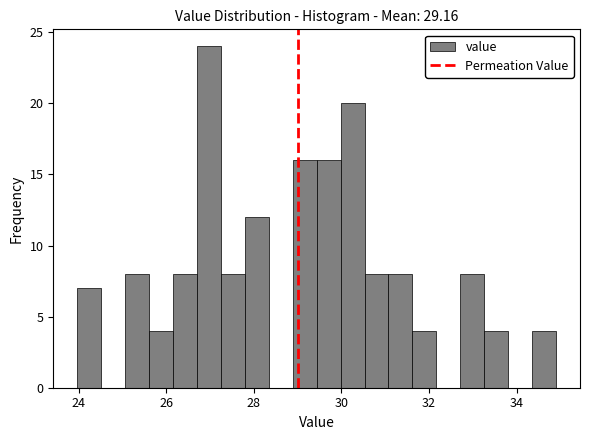

Around what value on the x-axis is the tallest bar? Give the approximate position of its centre, as read against the axis.

27.0